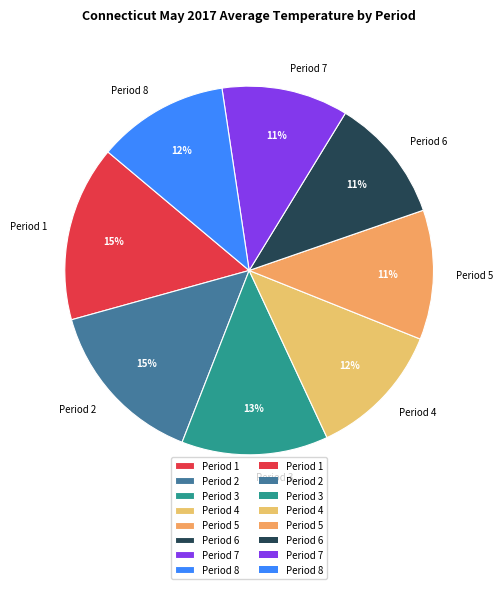

Between Period 2 and Period 6, which is larger?

Period 2